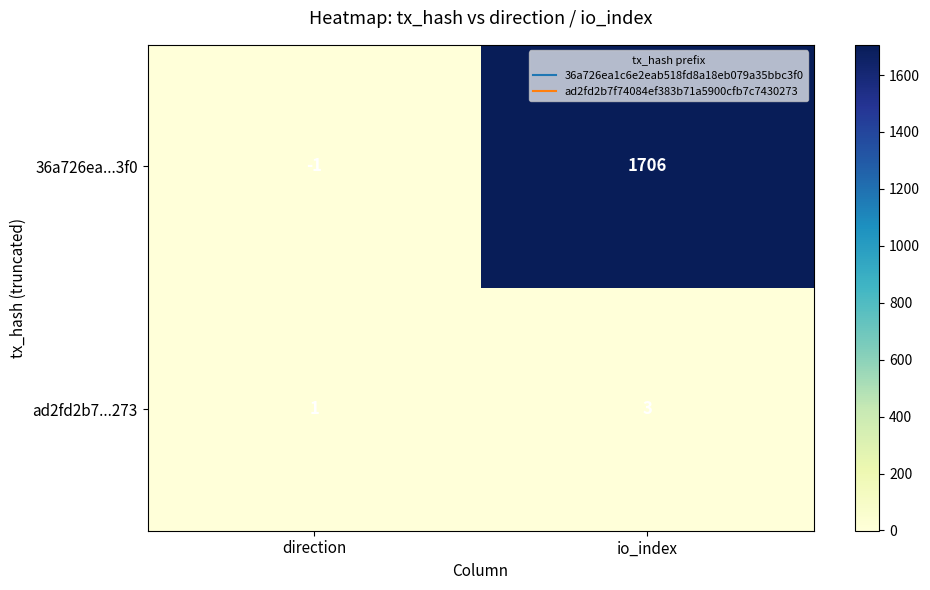

Reading left to right, transcribe all the data shown in this chart.

36a726ea...3f0: direction=-1	io_index=1706
ad2fd2b7...273: direction=1	io_index=3